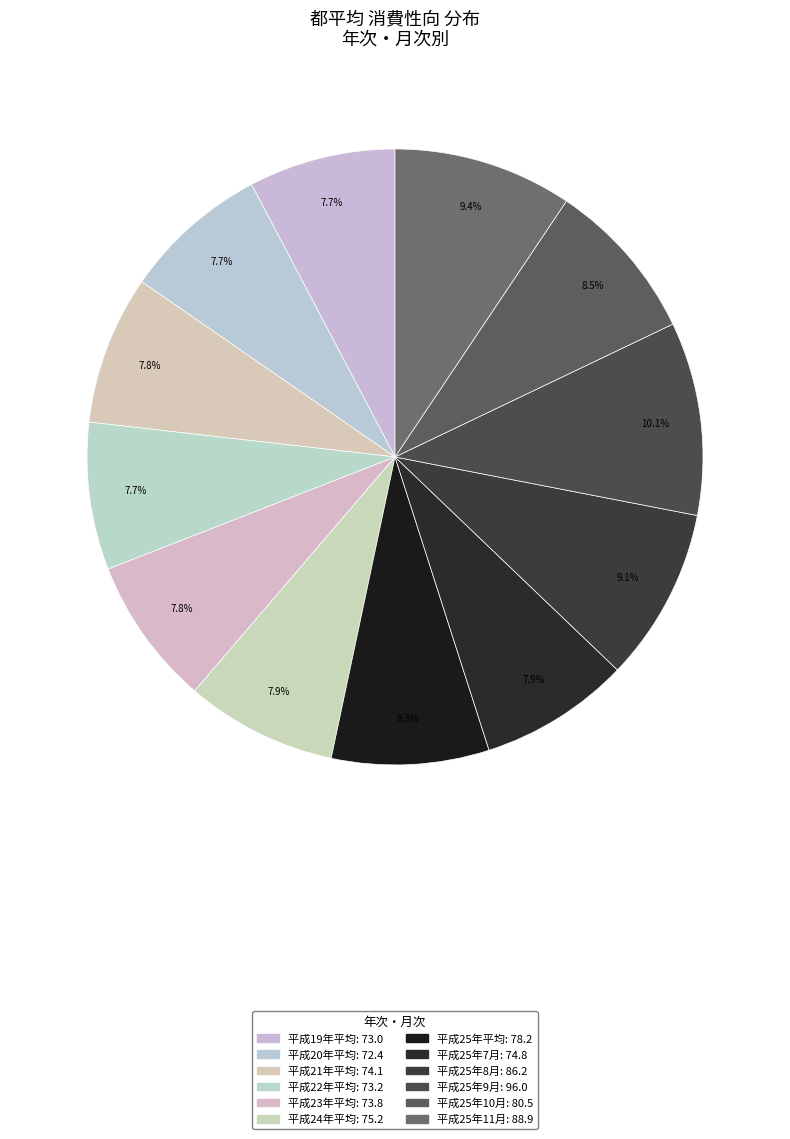

Is 平成25年9月 the majority of the pie?

No